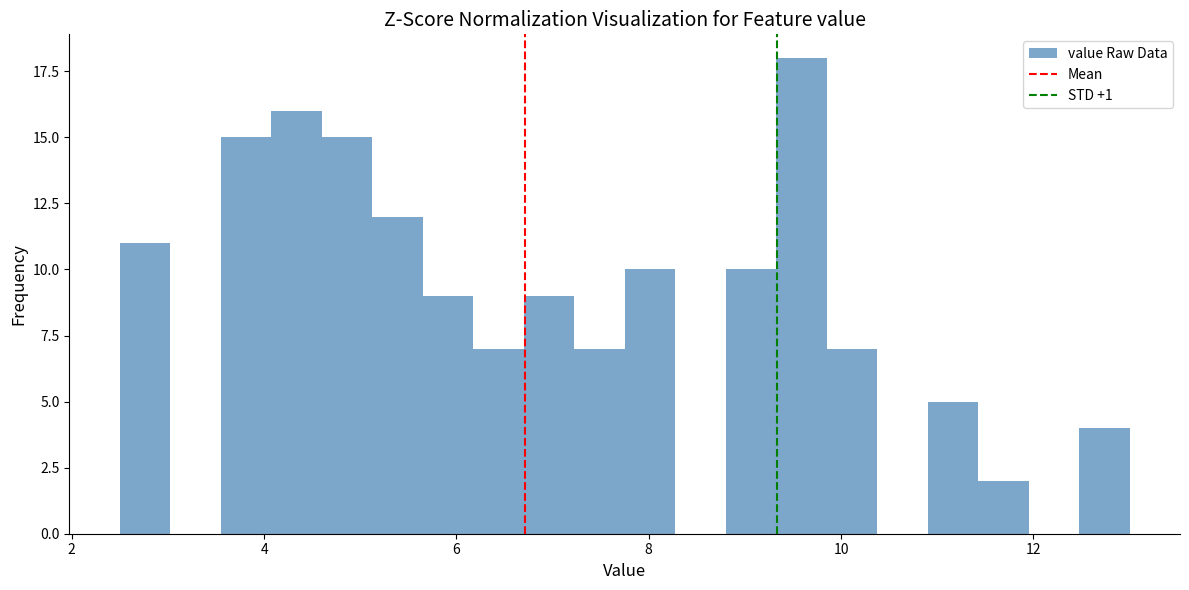

Around what value on the x-axis is the tallest bar? Give the approximate position of its centre, as read against the axis.

9.6